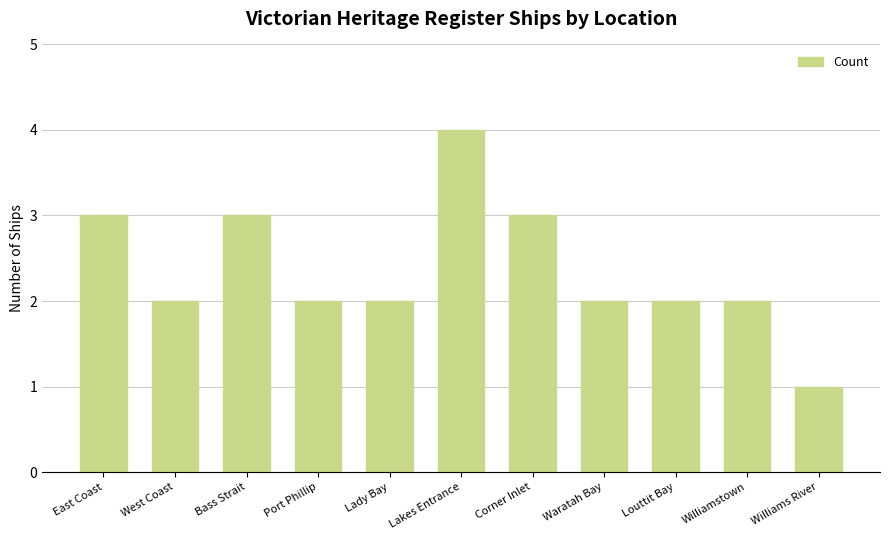

The value at Louttit Bay is 1. True or false?

False